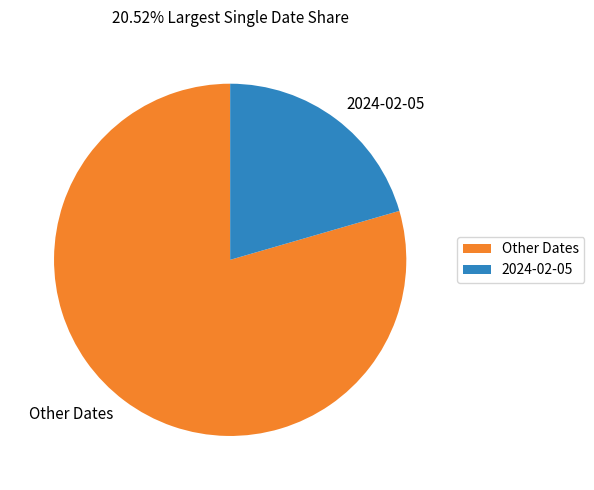

What is the largest slice in the pie chart?

Other Dates